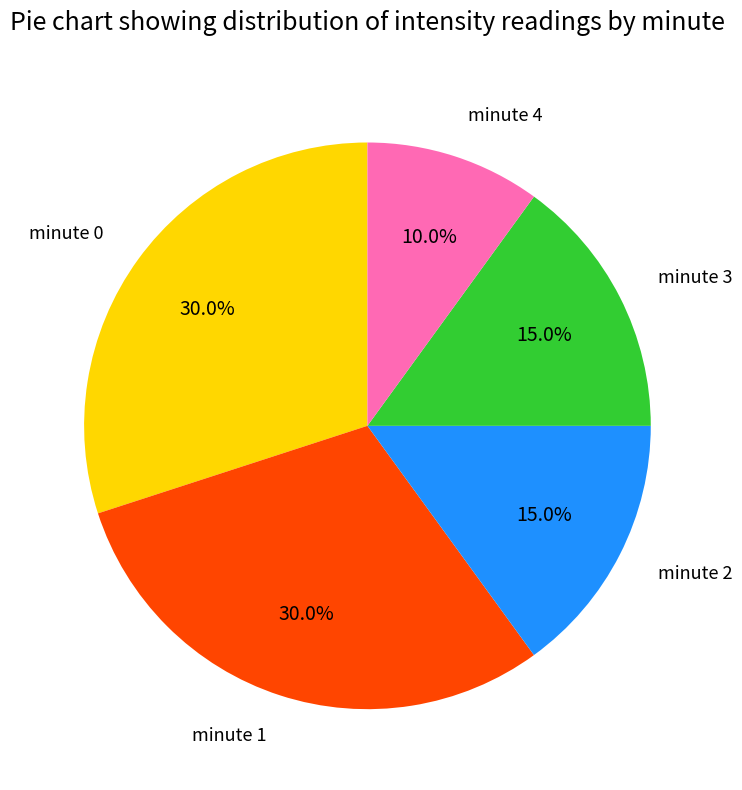

Which has a higher value, minute 4 or minute 2?

minute 2